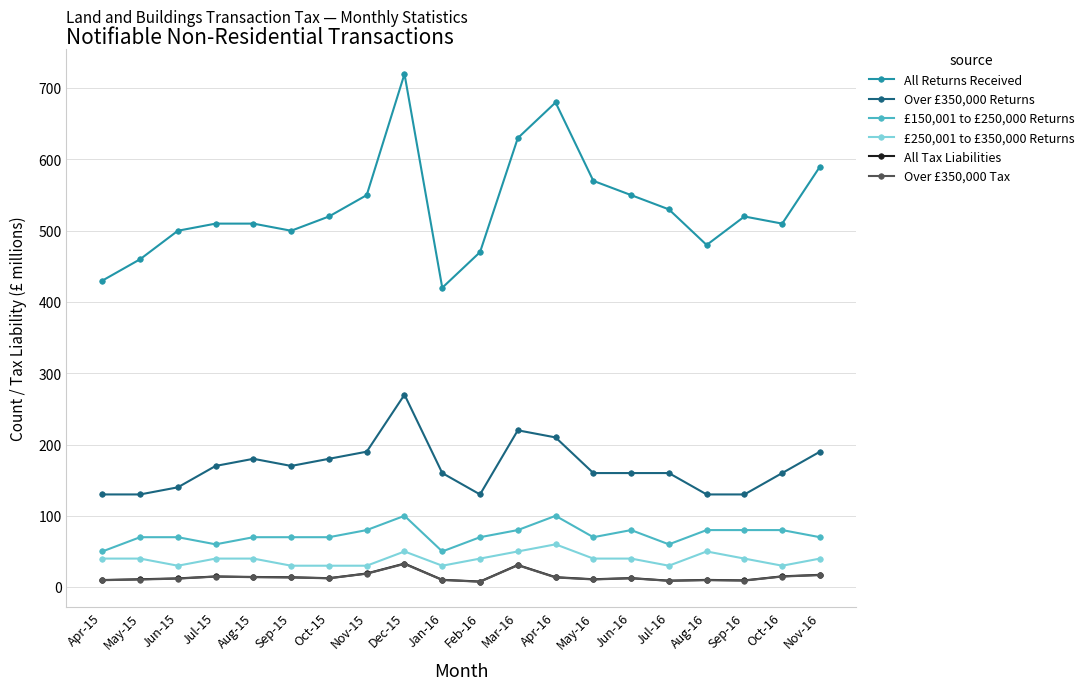

What is the maximum value for All Tax Liabilities?

33.0